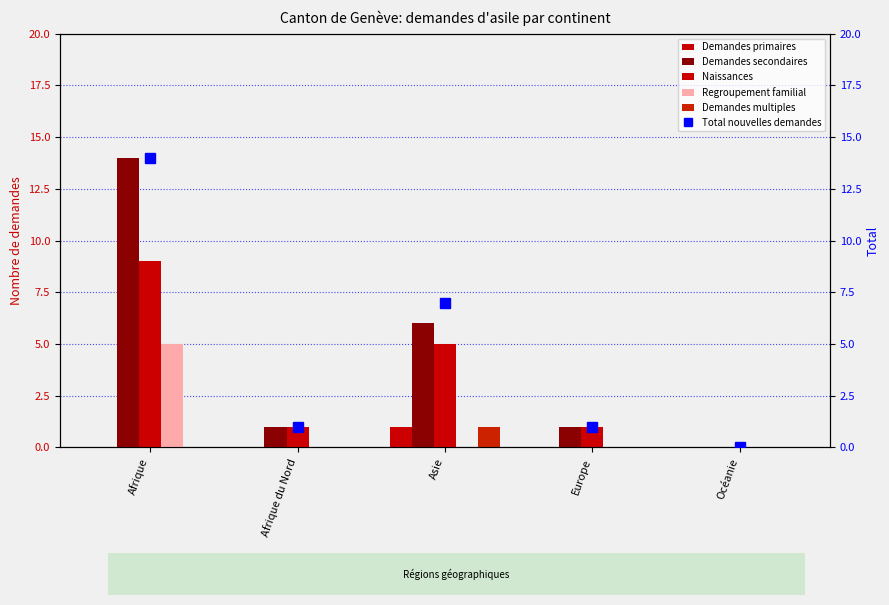

Rank the series by their maximum value, from highest to lowest.

Demandes secondaires, Total nouvelles demandes, Naissances, Regroupement familial, Demandes primaires, Demandes multiples